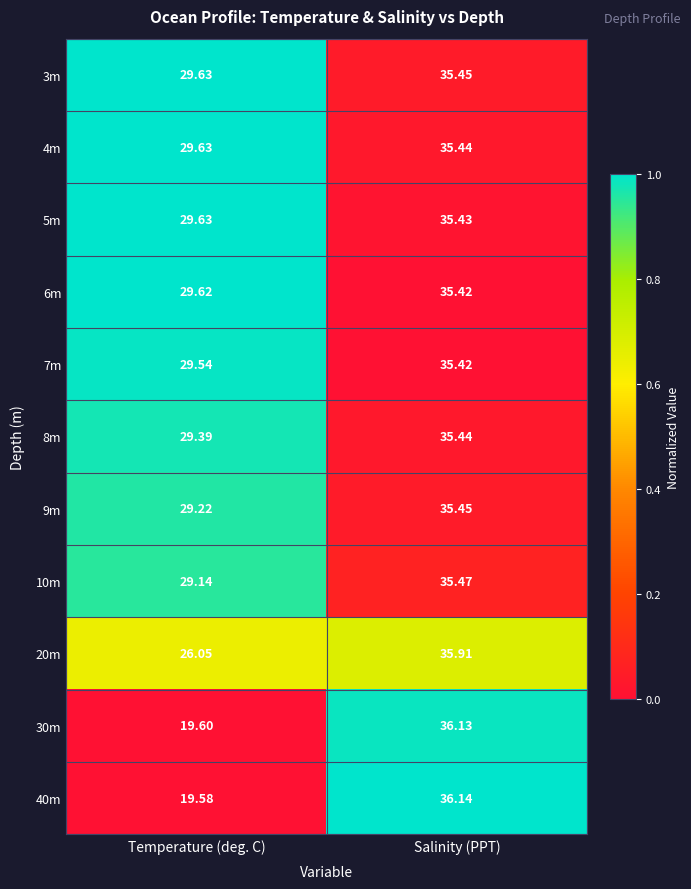

At which category does the chart reach its peak across all series?

Salinity (PPT)